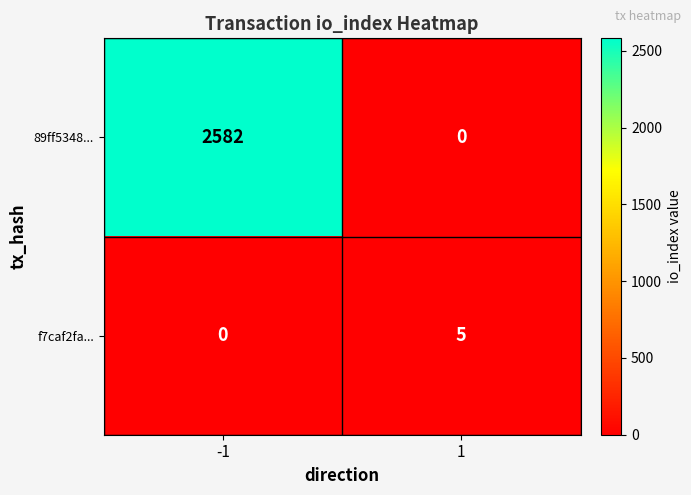

Which series has the widest spread of values?

89ff5348...